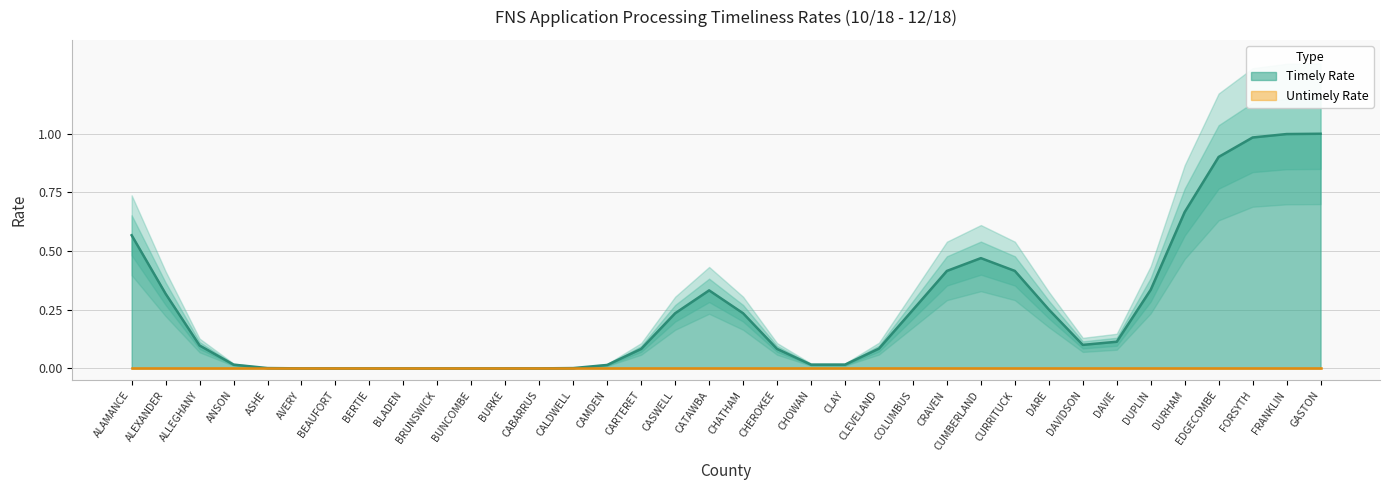

True or false: Timely Rate has a value of 0.7 at BEAUFORT.

False